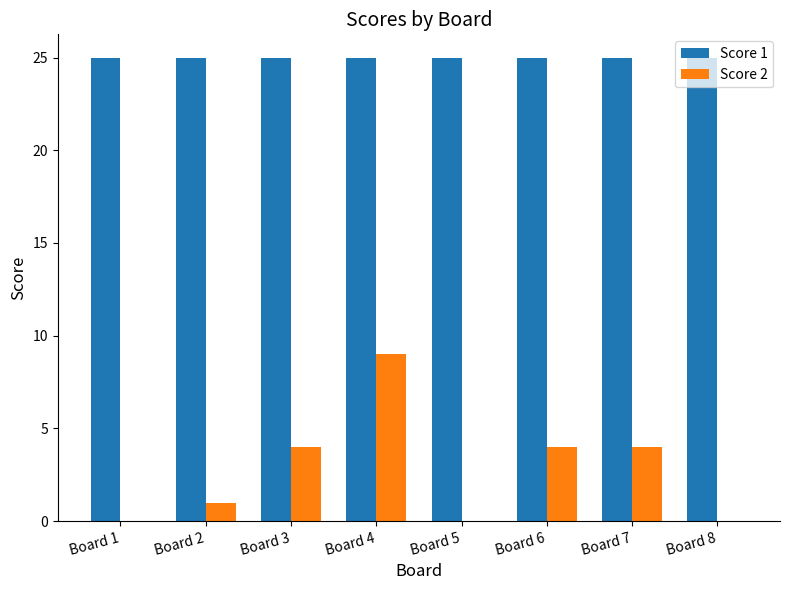

Is it true that Score 1 equals 25 at Board 6?

True